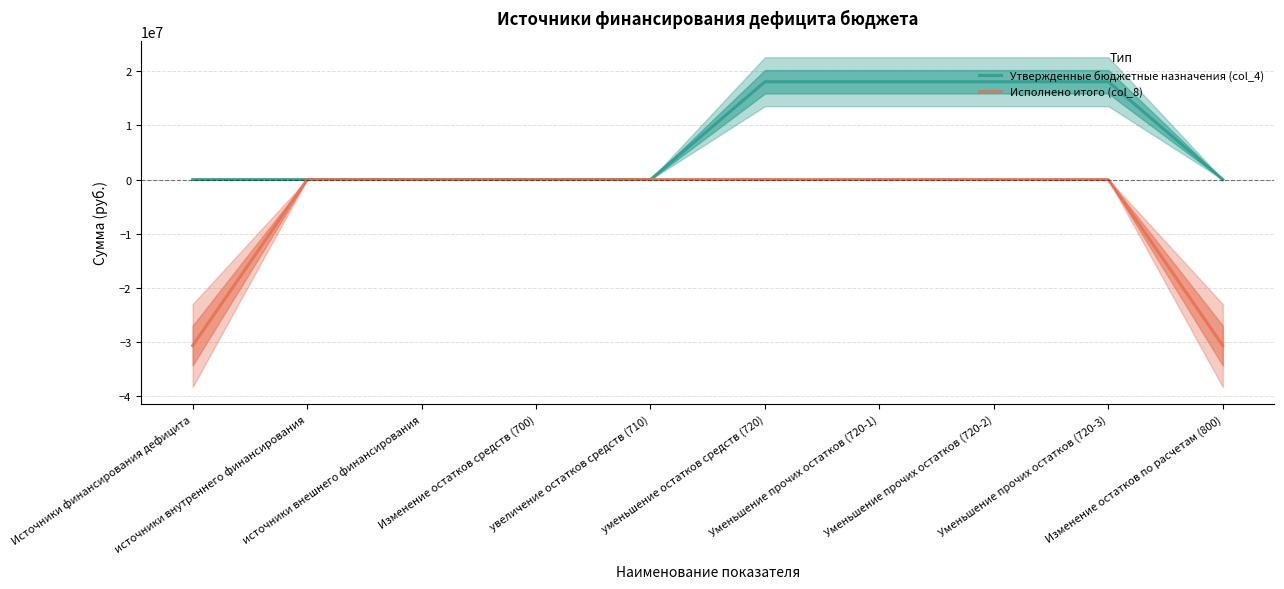

Rank the series by their maximum value, from highest to lowest.

Утвержденные бюджетные назначения (col_4), Исполнено итого (col_8)